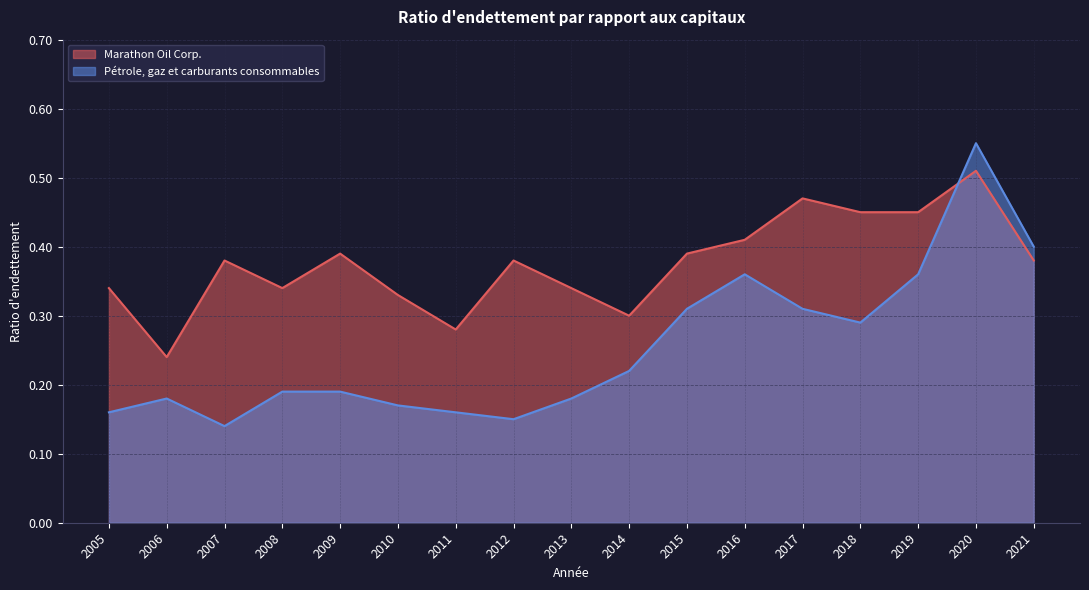

Which series has the widest spread of values?

Pétrole, gaz et carburants consommables